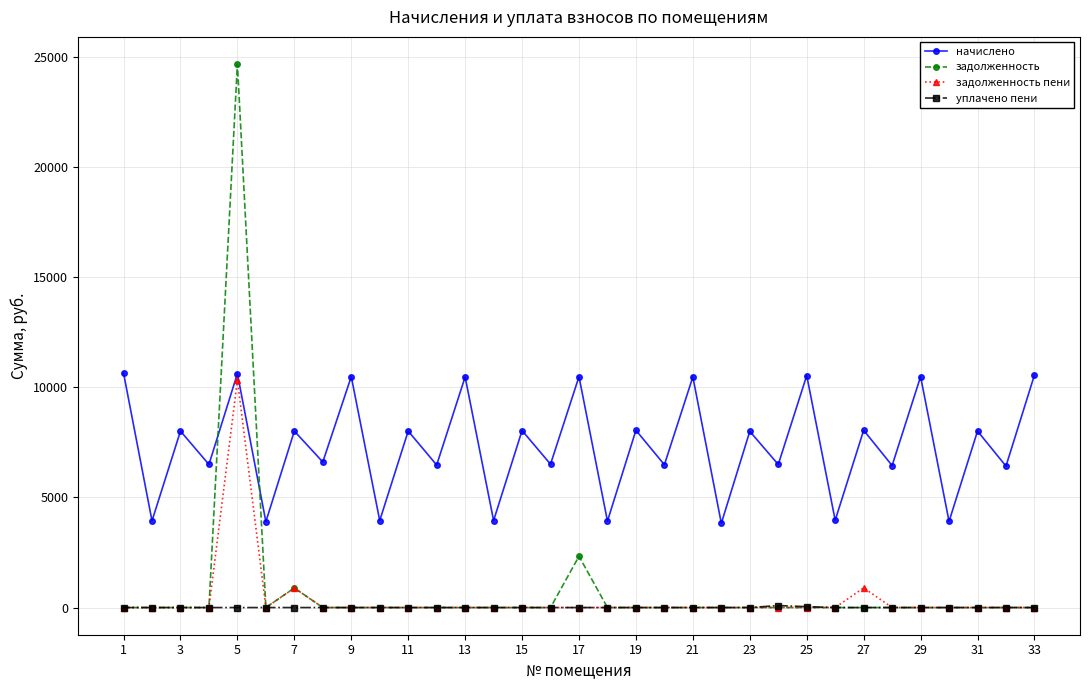

What is the value of the начислено point at the 14th from the left?

3949.6